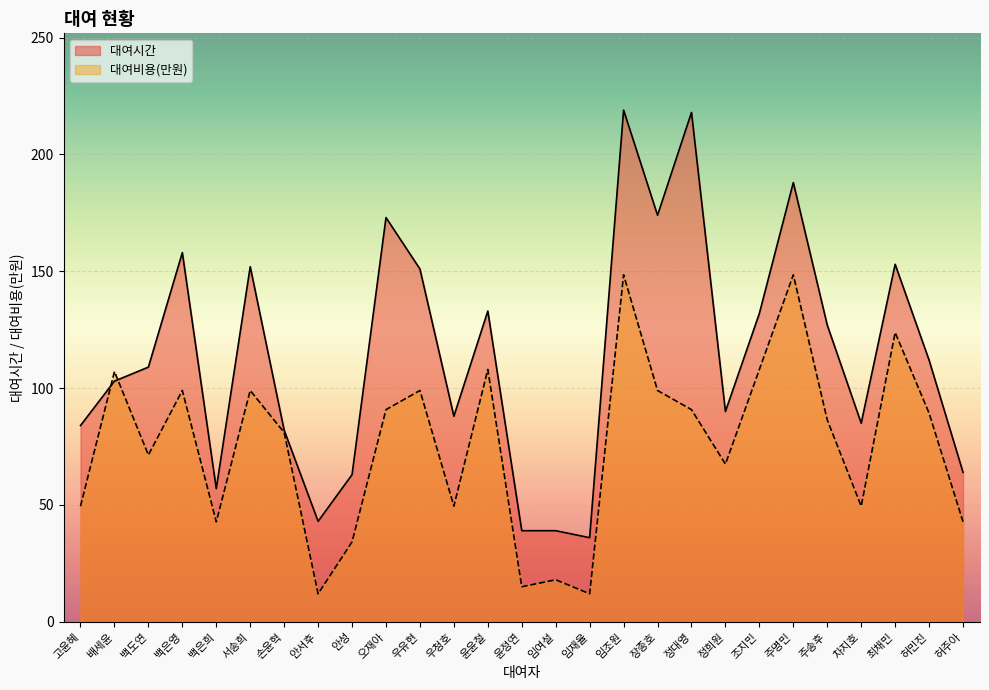

How many data points in 대여시간 are above 109?

13